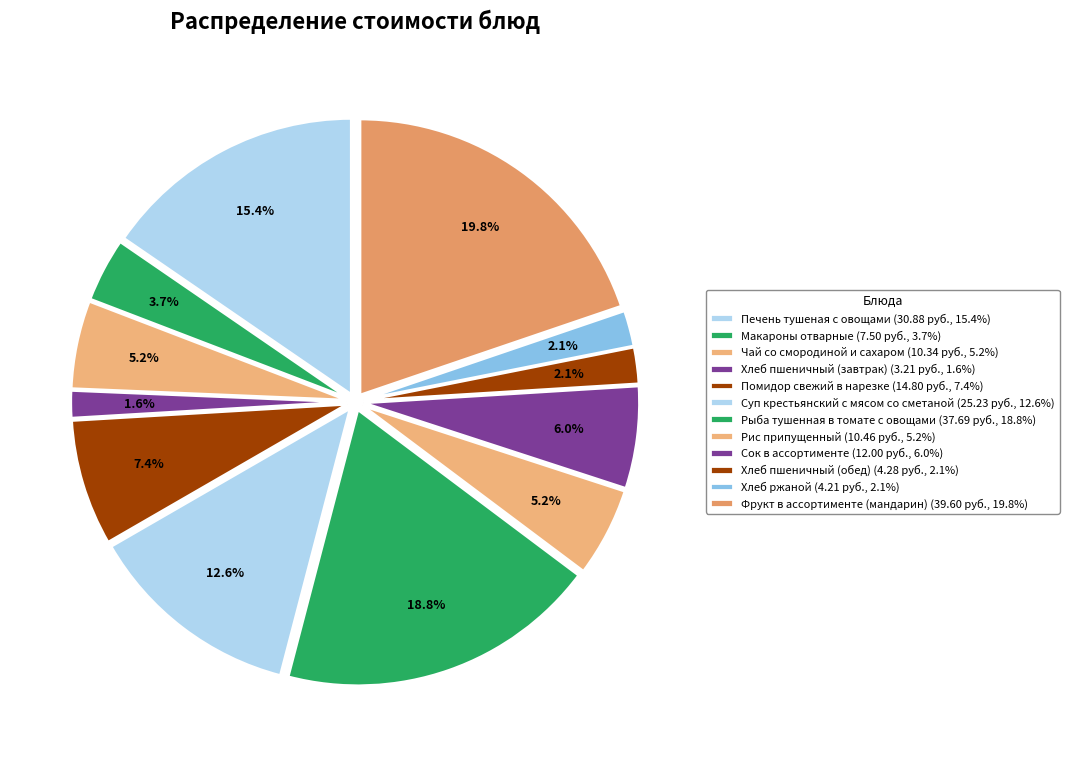

How many segments does this pie chart have?

12